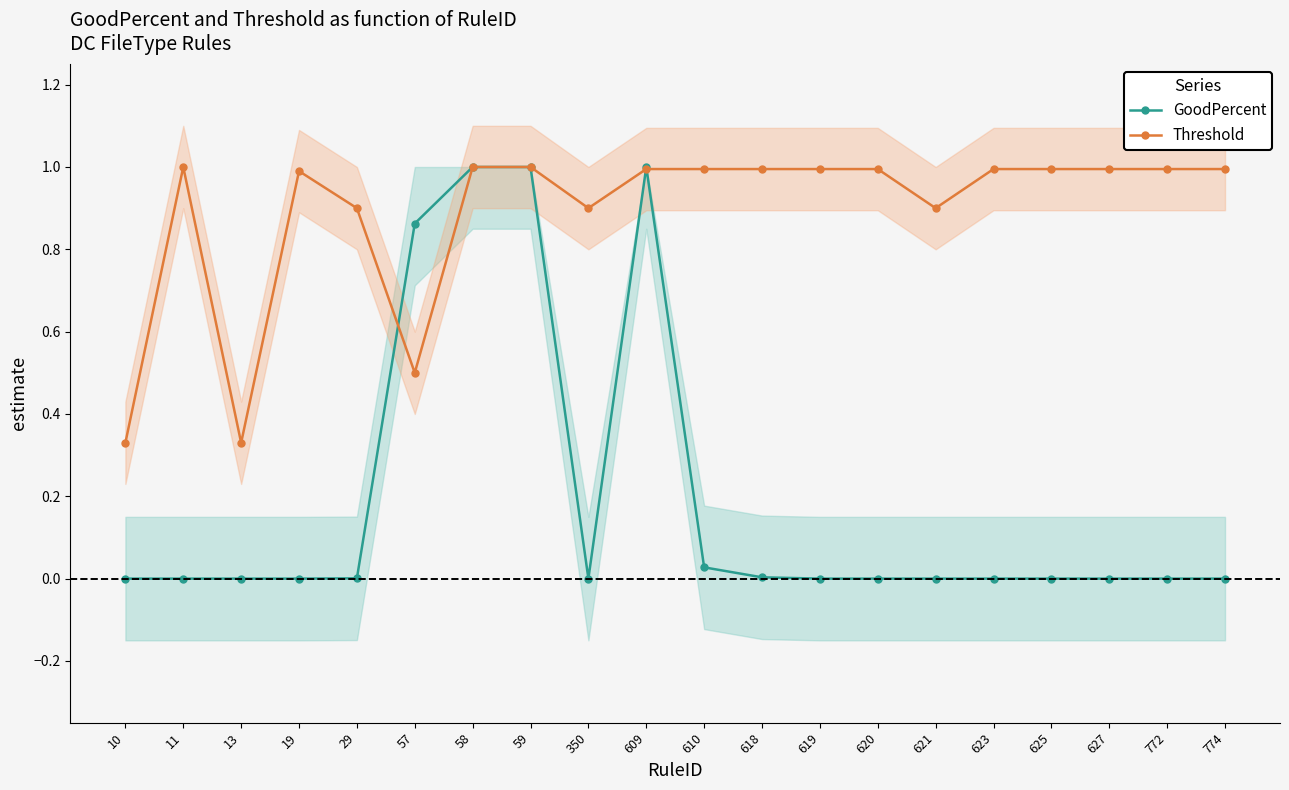

Which series ends up on top after the final intersection of GoodPercent and Threshold?

Threshold